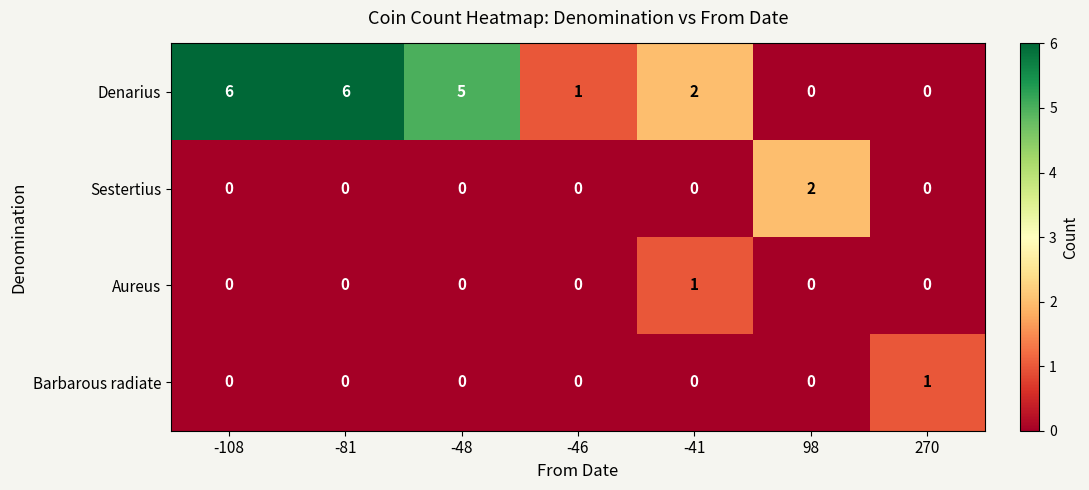

True or false: Barbarous radiate has a value of 0 at -108.

True